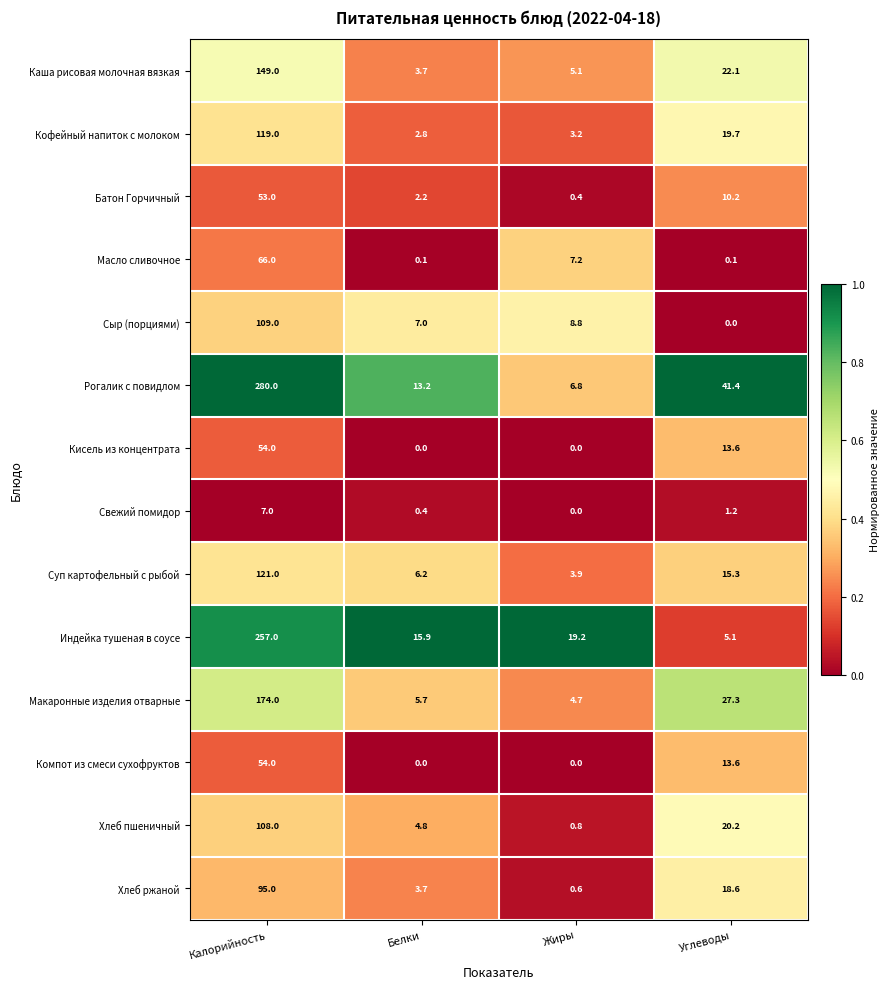

What is the difference between the Батон Горчичный values at Калорийность and Жиры?

52.6